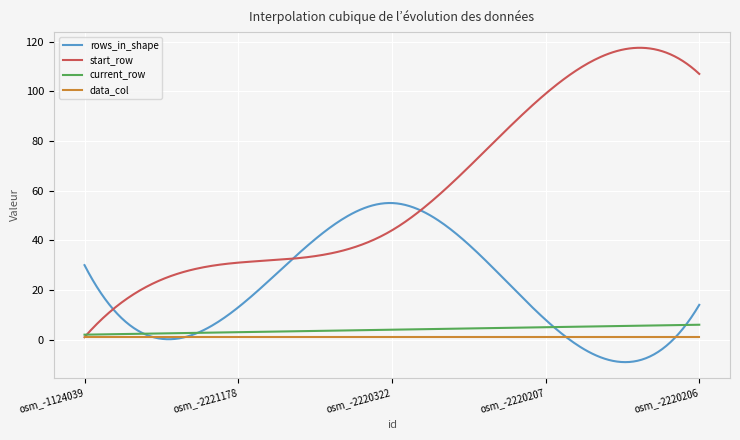

Which series has the widest spread of values?

start_row